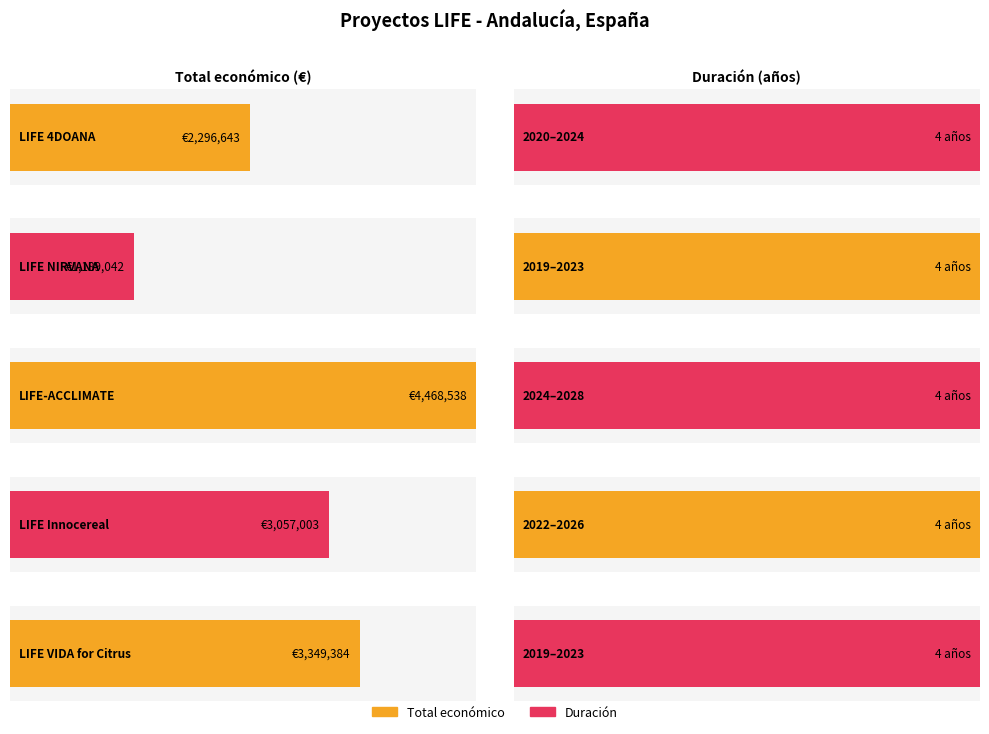

Are the bars horizontal?

Yes